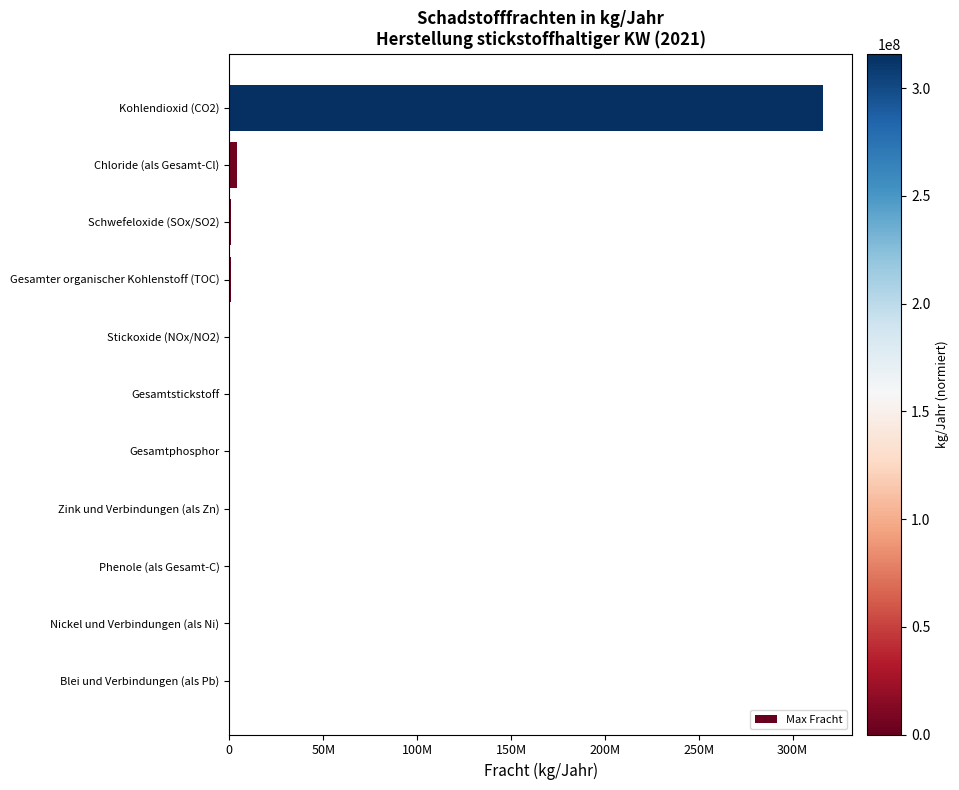

Which category has the highest value across all series?

Kohlendioxid (CO2)